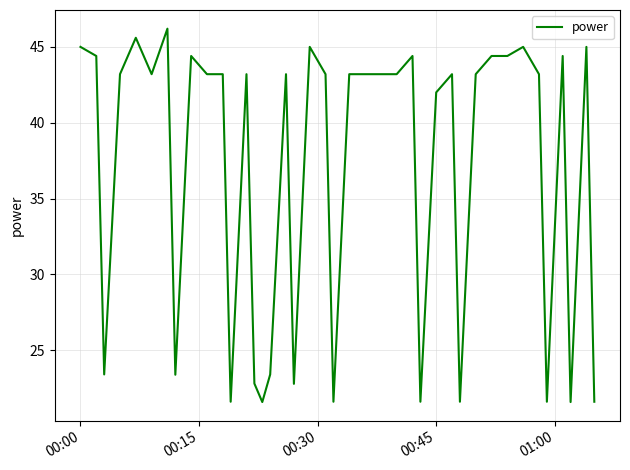

How many series are shown in this chart?

1